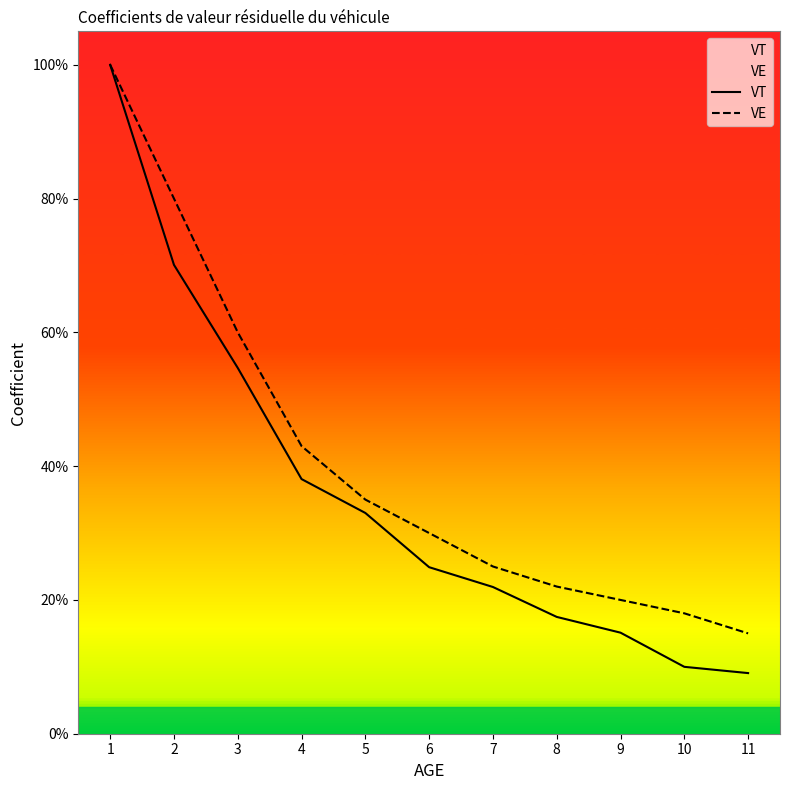

What is the sum of all VT values?

3.9